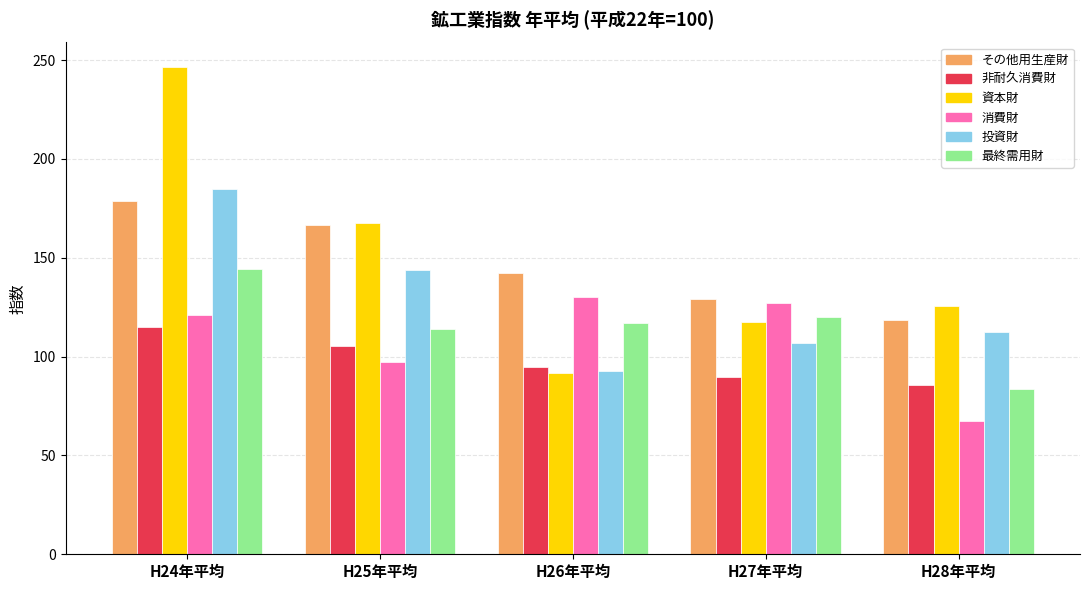

Are the bars horizontal?

No